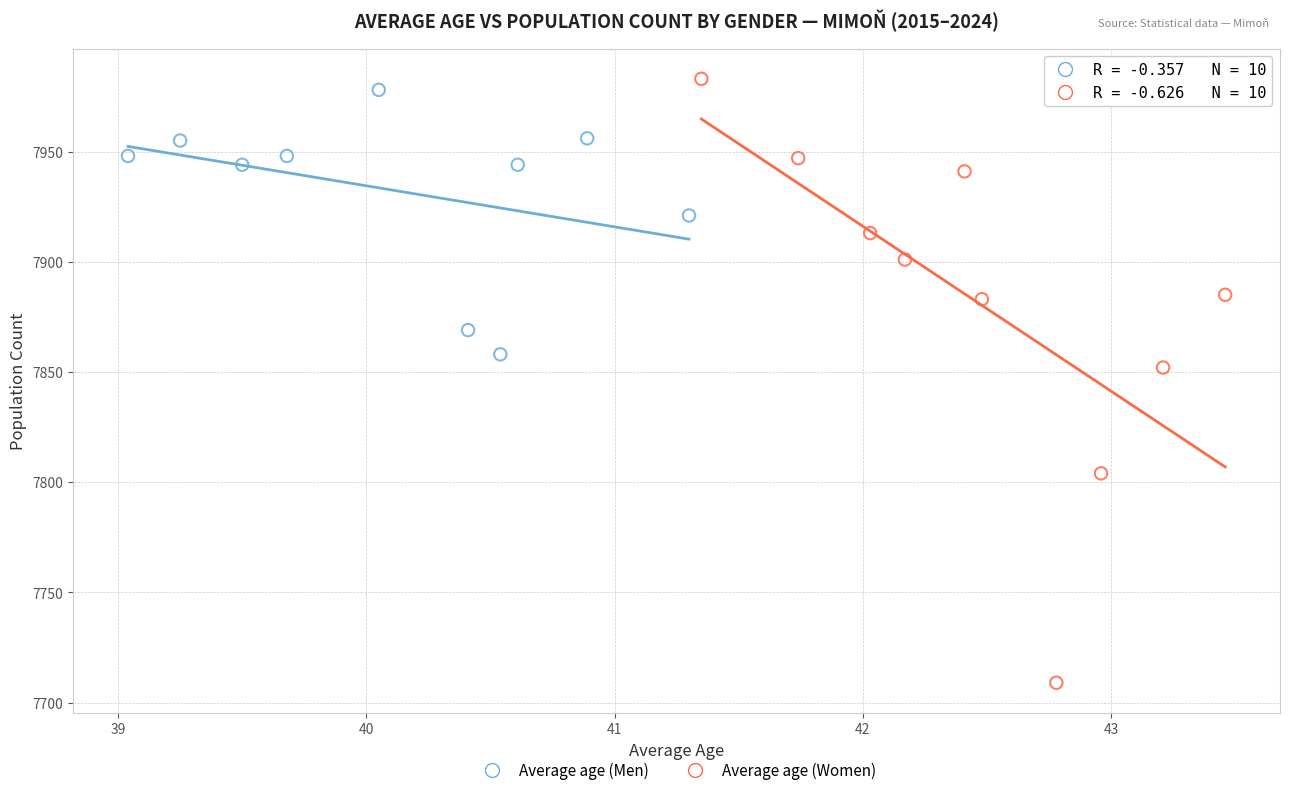

Which series has the largest Y range (max minus min)?

Average age (Women)